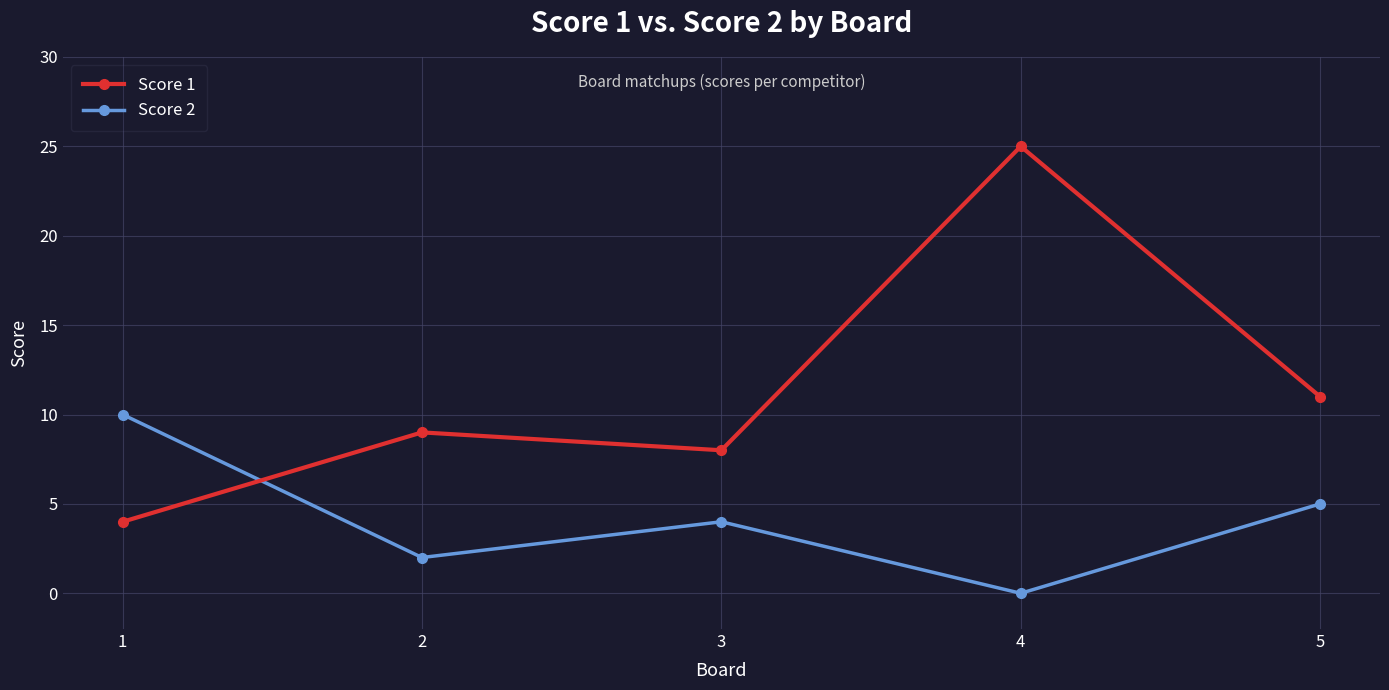

How many data points in Score 1 are less than 9?

2